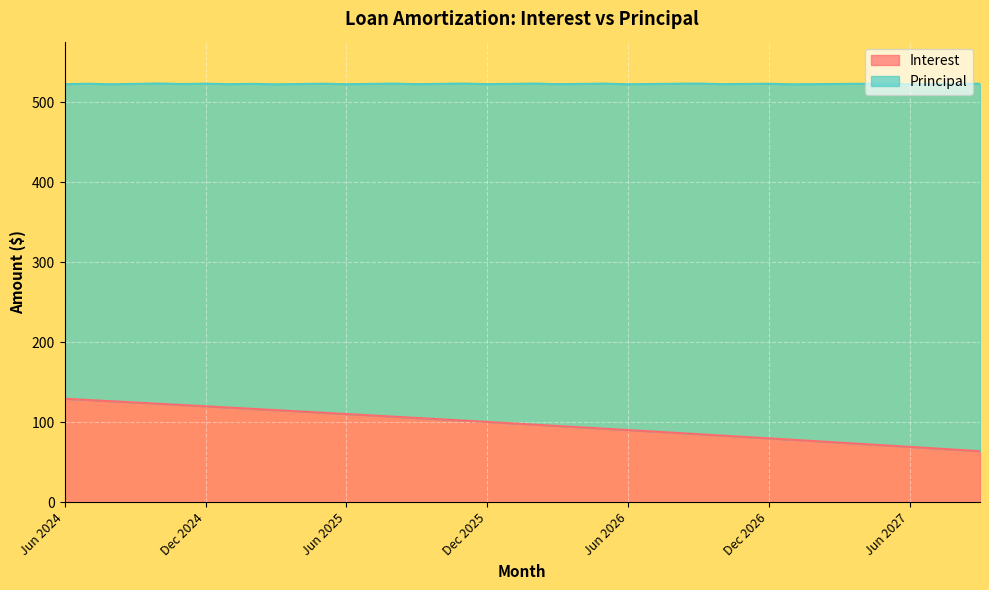

At which category does the chart reach its minimum across all series?

Sep 2027